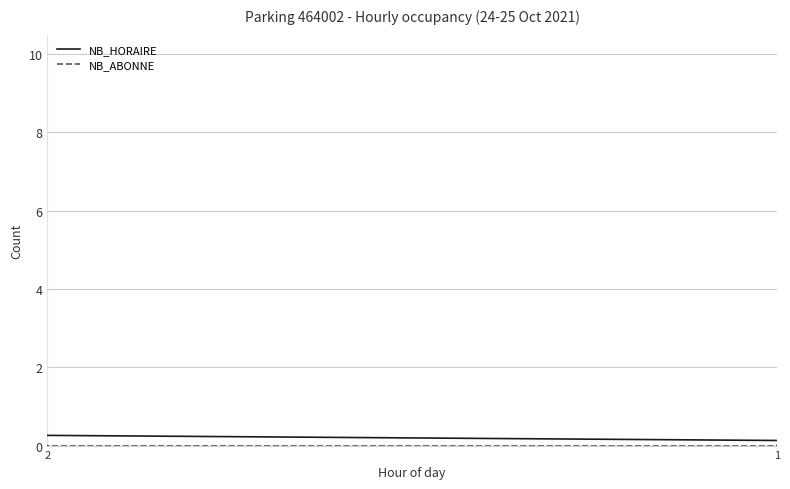

Is the value of NB_ABONNE at 9 greater than the value of NB_HORAIRE at 2?

No